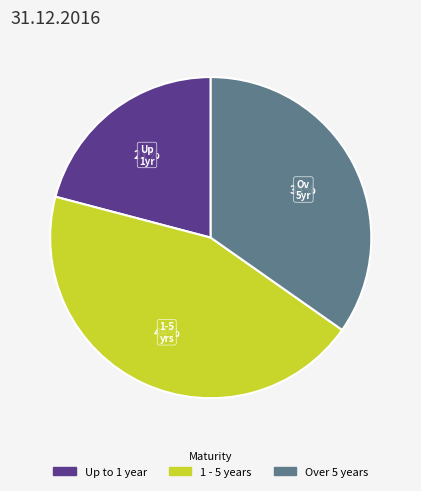

What percentage is the Over 5 years slice, to the nearest percent?

35%